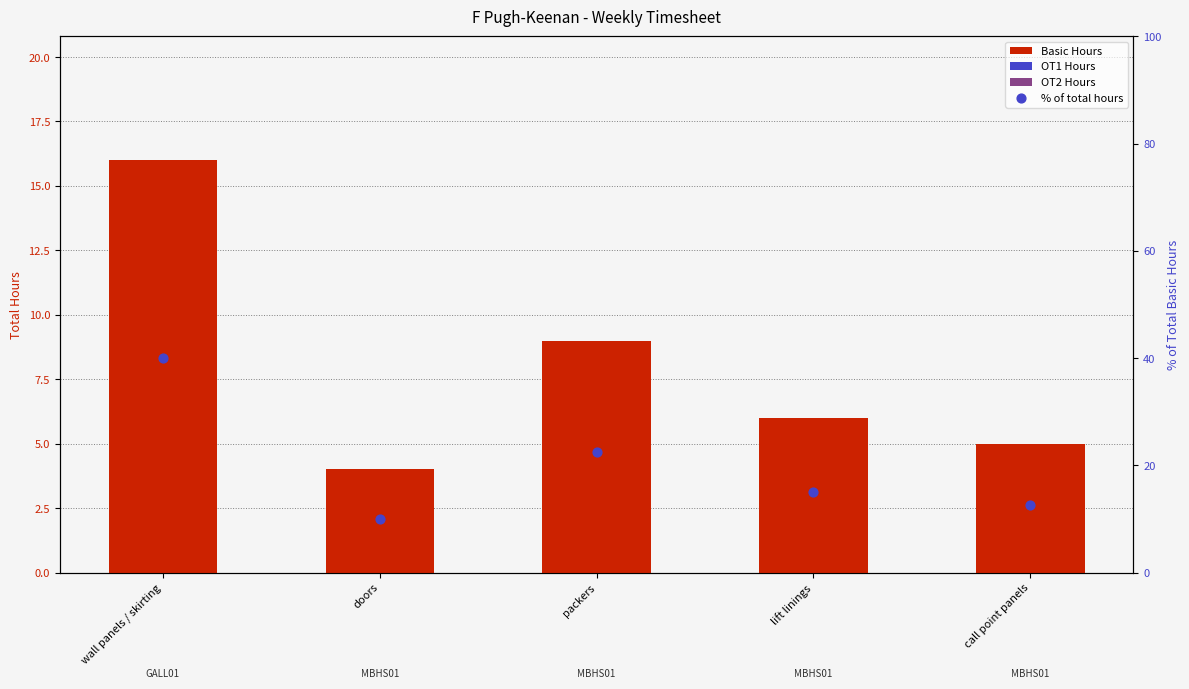

Which series reaches the maximum Y coordinate?

% of total hours